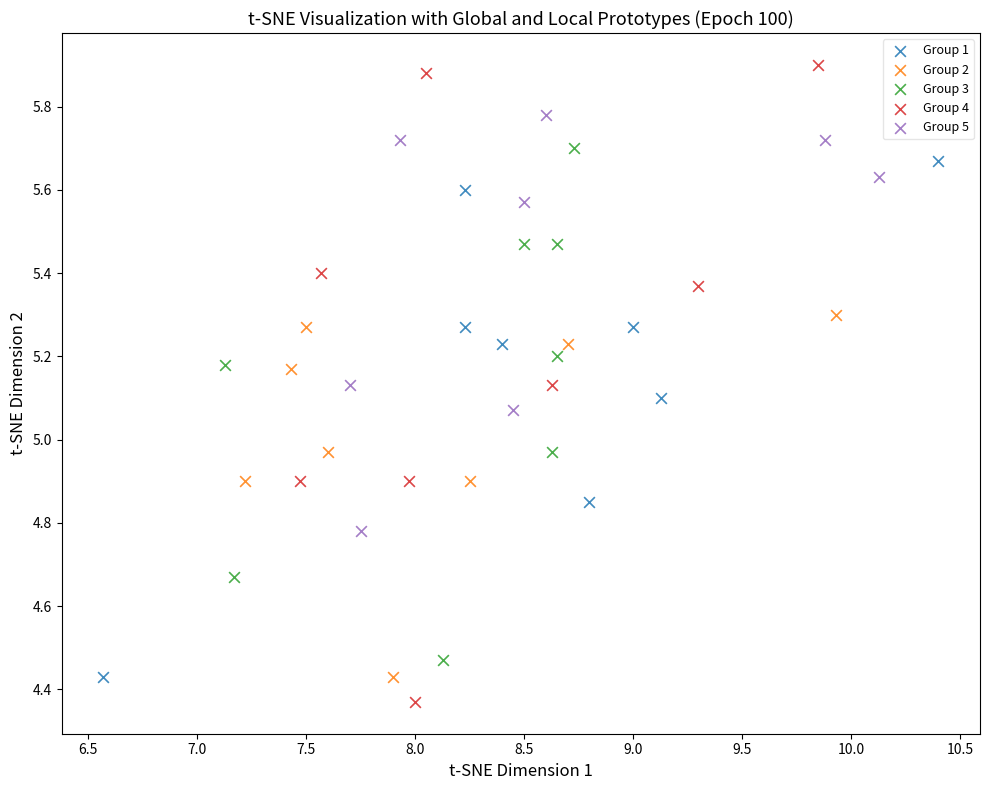

Which series reaches the maximum Y coordinate?

Group 4